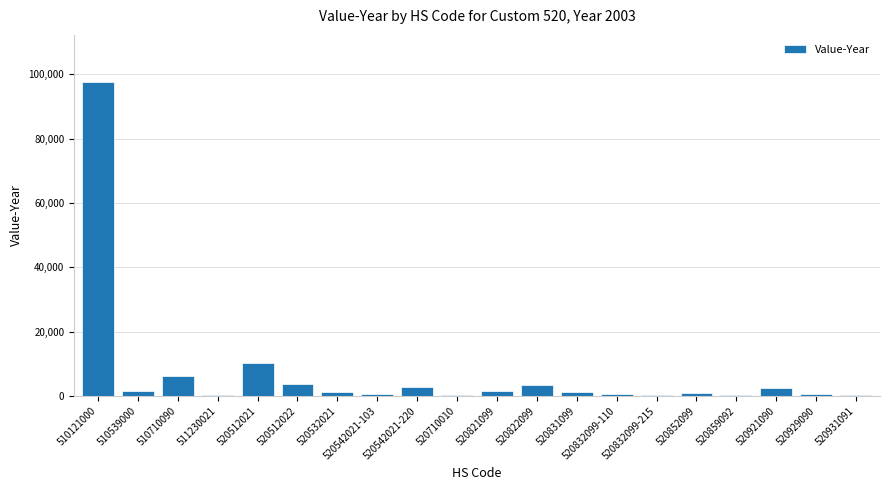

What is the average value?

6821